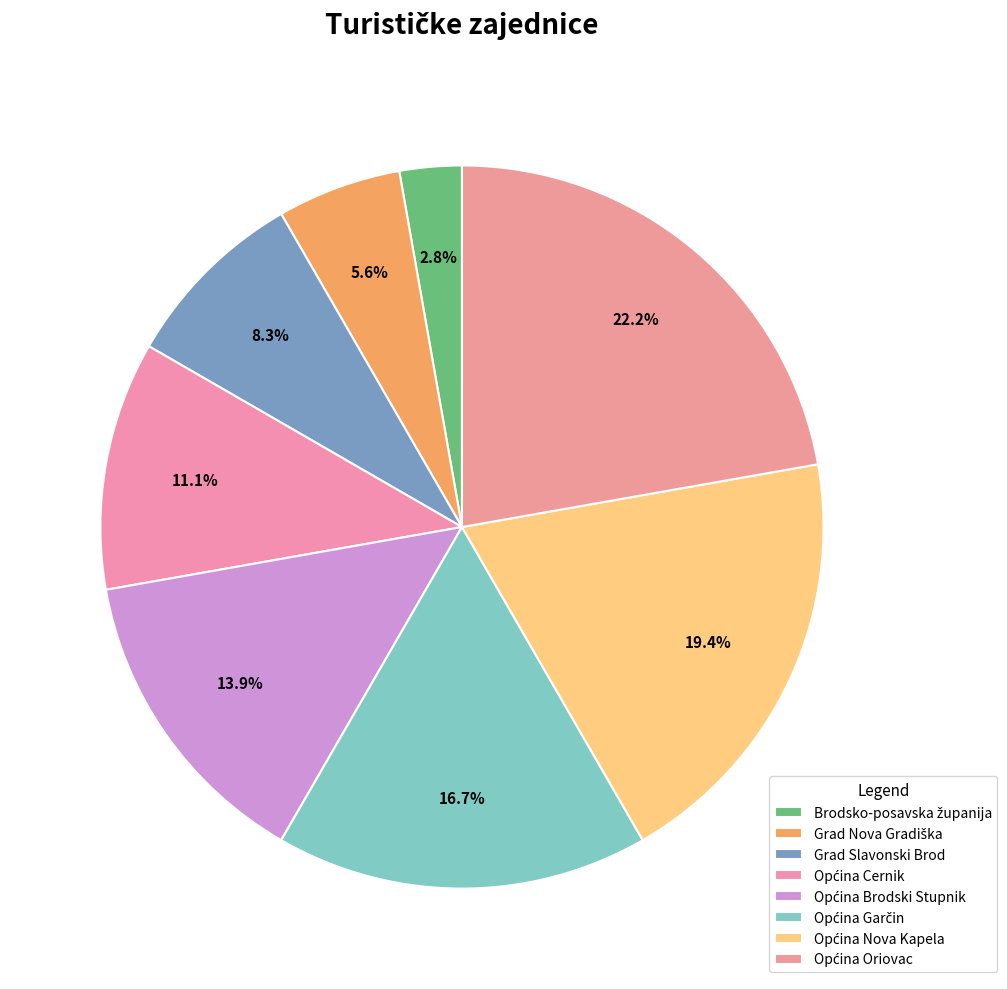

How much of the chart is everything except Grad Nova Gradiška?

94.4%